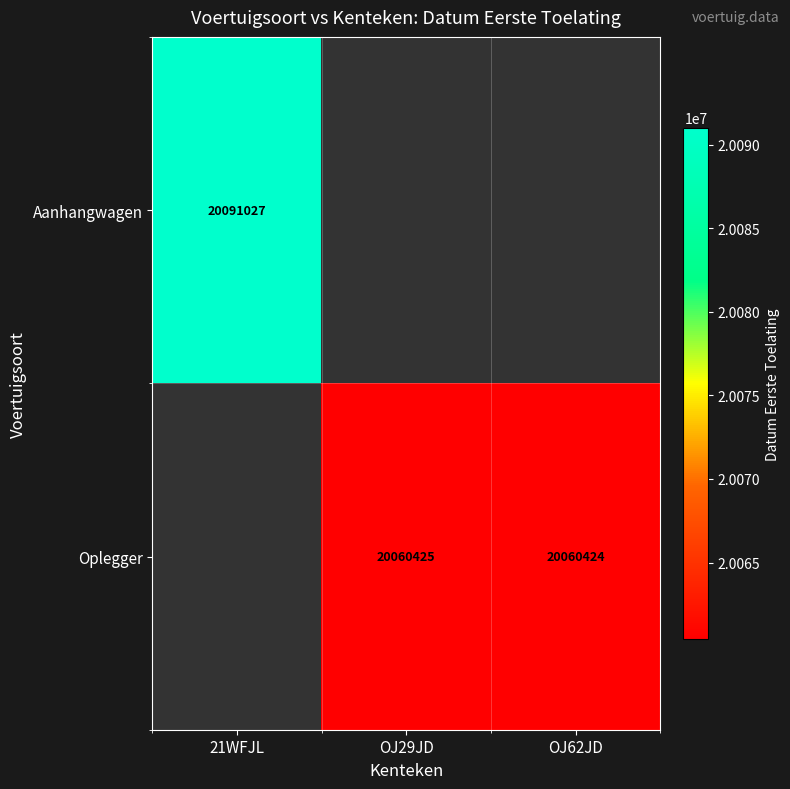

The value of Oplegger at OJ62JD is 20060424. True or false?

True